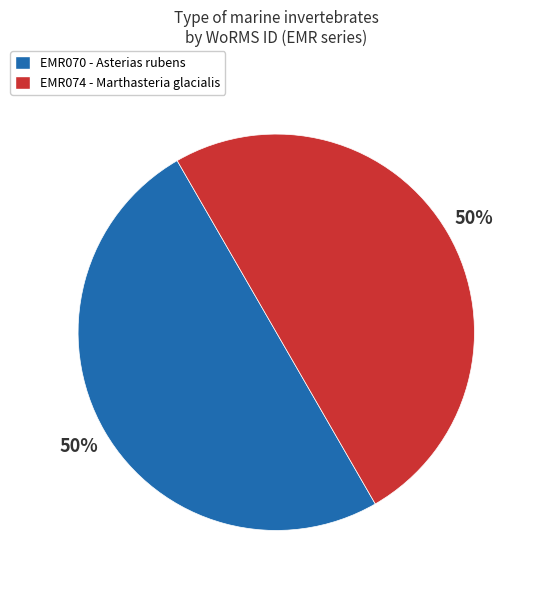

The EMR074 - Marthasteria glacialis slice represents 58% of the pie. True or false?

False